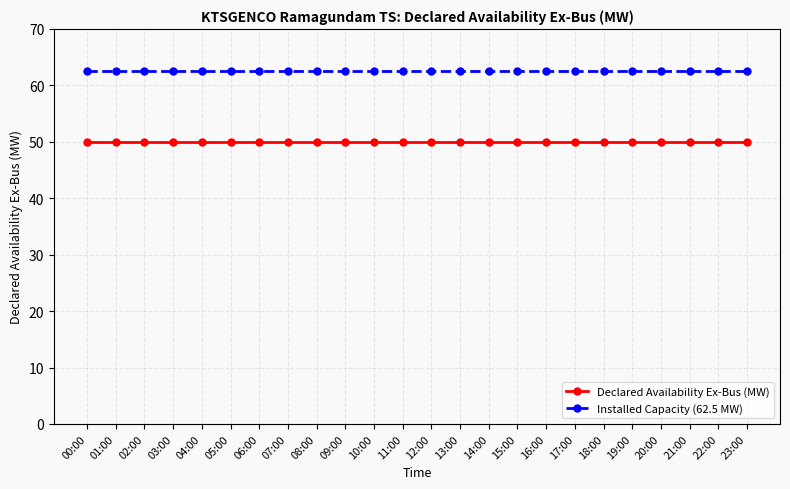

Does the chart have visible grid lines?

Yes